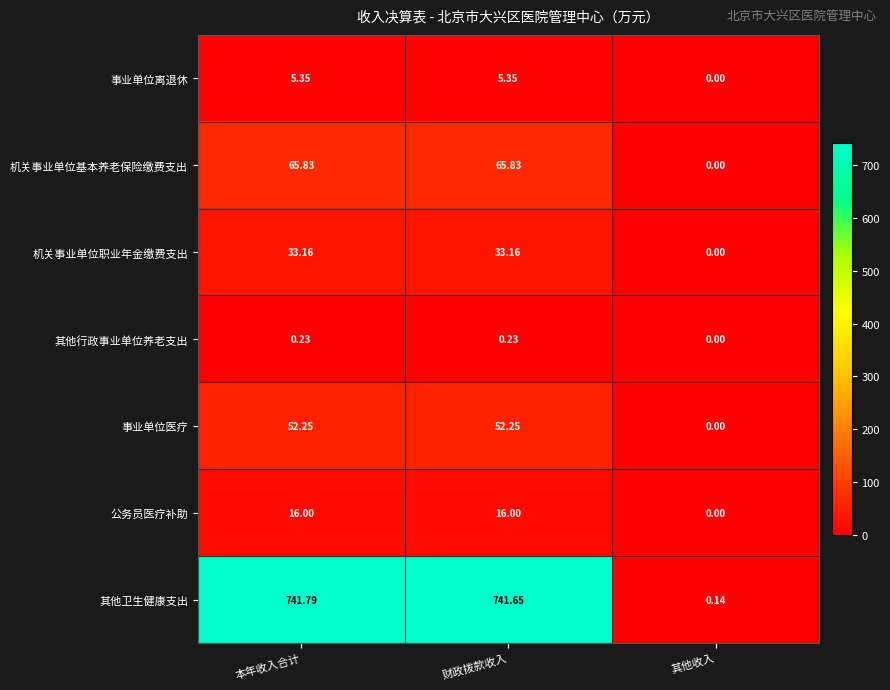

Where is 事业单位医疗 nearest to the value 26?

其他收入